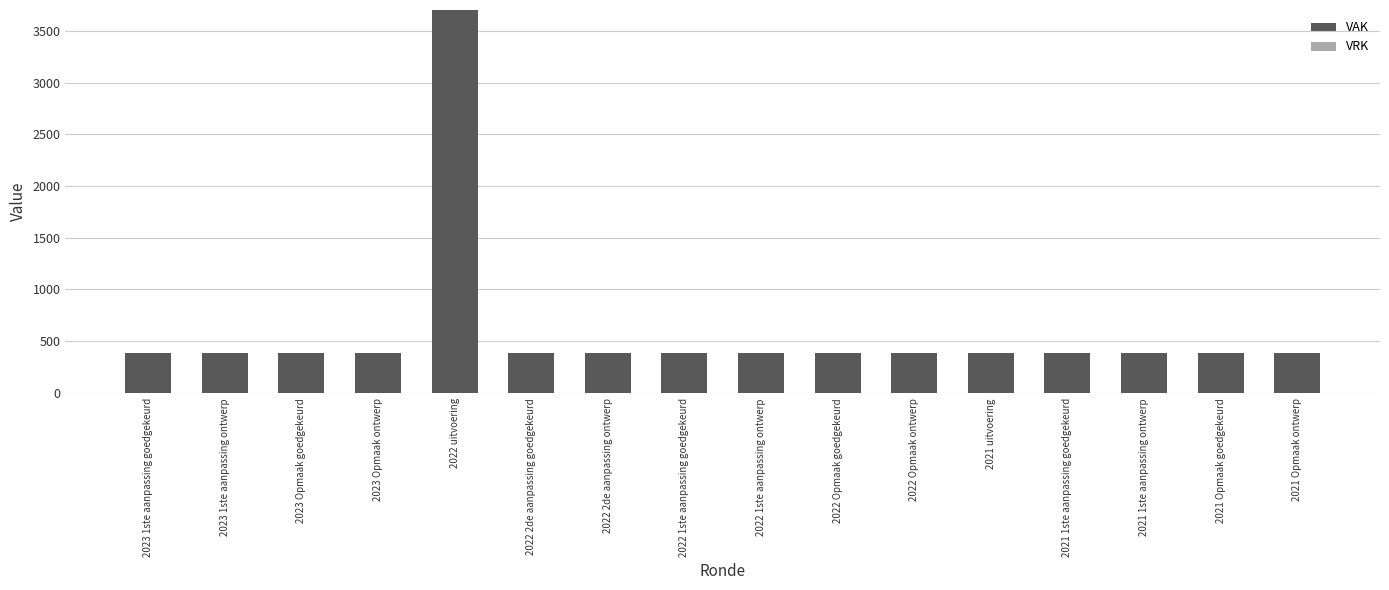

What is the minimum value shown in the chart?

380